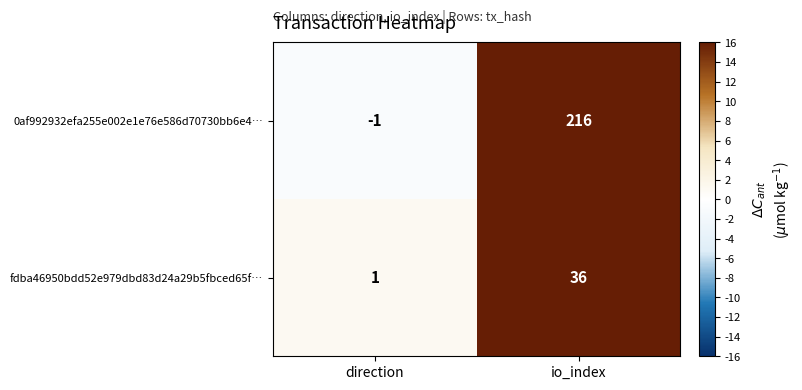

Between direction and io_index, which series saw the biggest shift?

0af992932efa255e002e1e76e586d70730bb6e4…